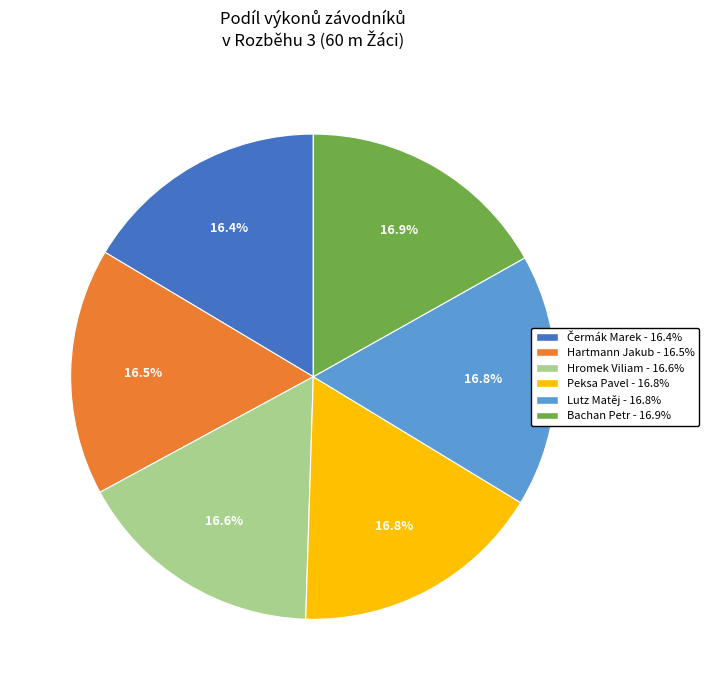

How many segments does this pie chart have?

6